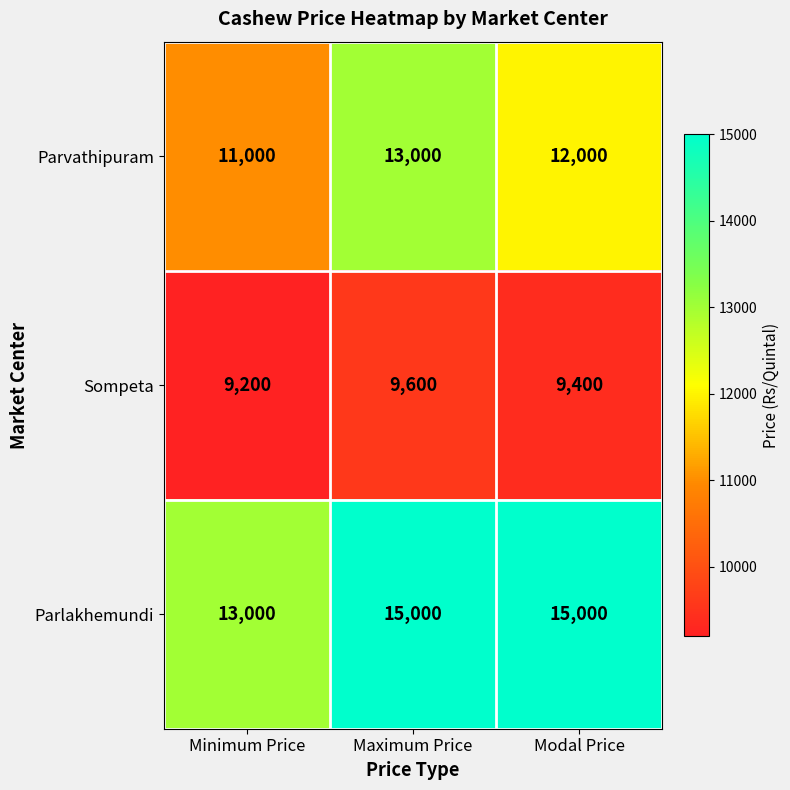

At which category is the sum across all series the highest?

Maximum Price